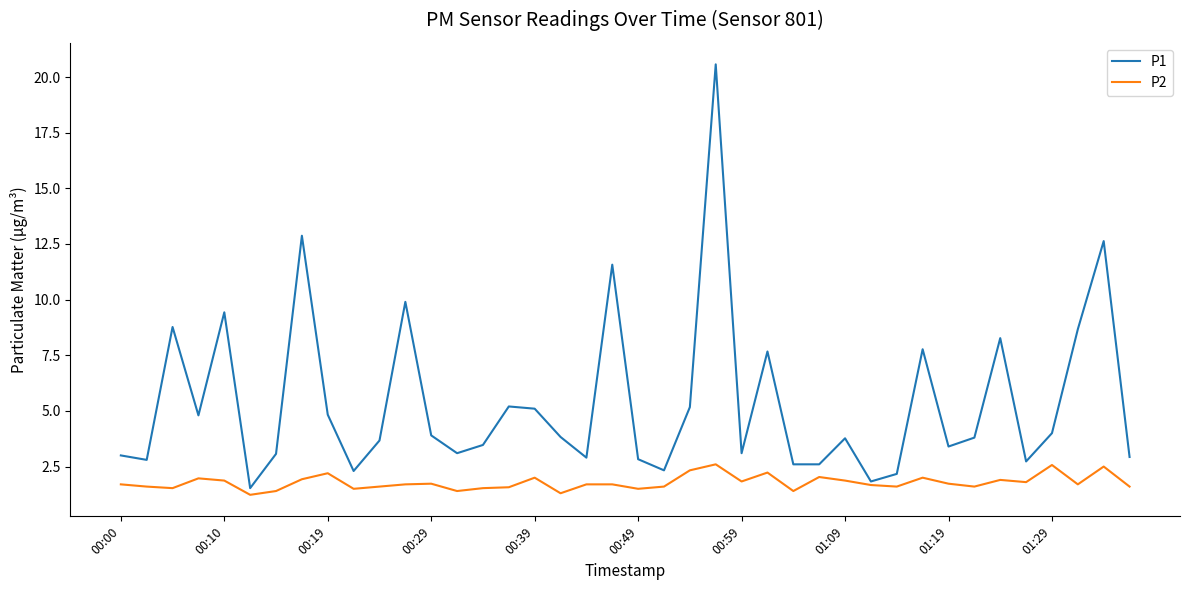

List the series in order of their overall mean, lowest first.

P2, P1